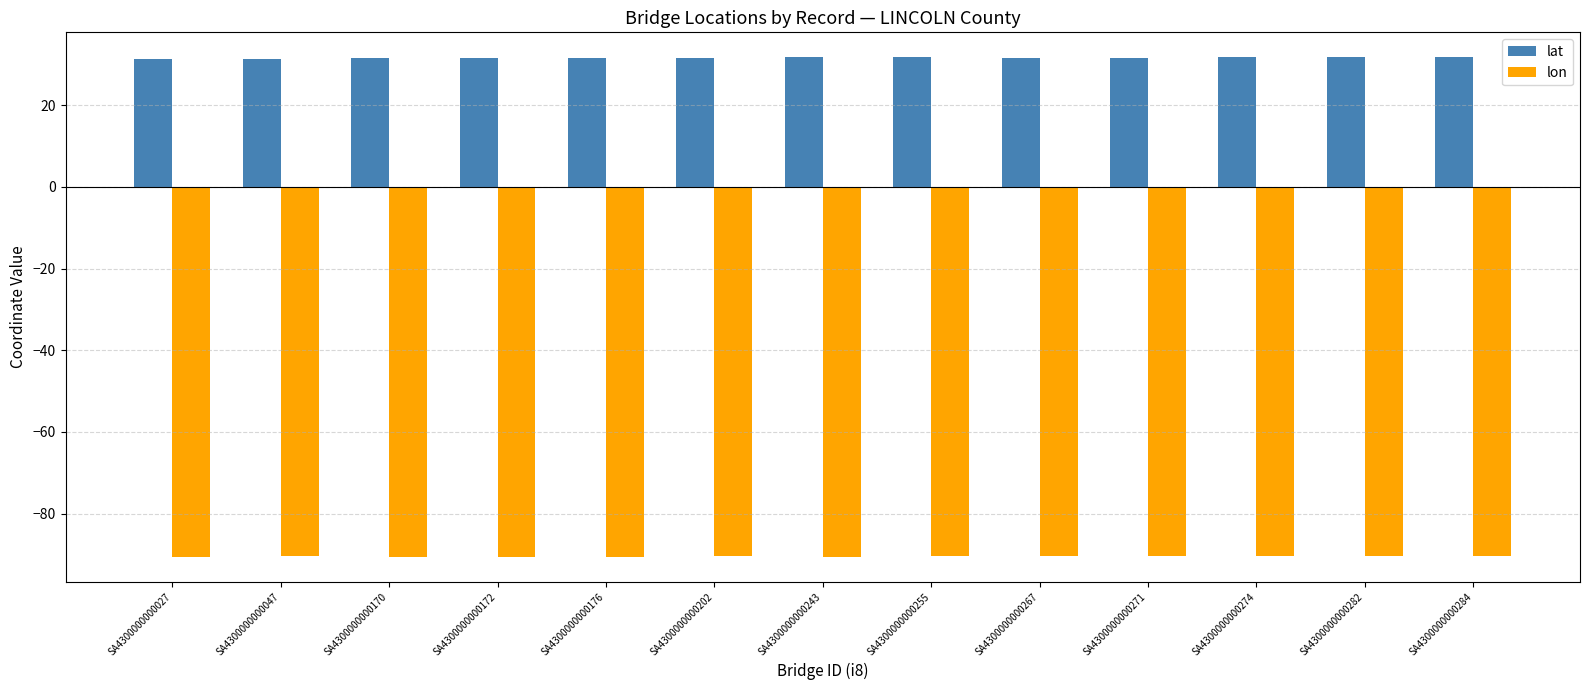

What are all the series names shown in the legend?

lat, lon